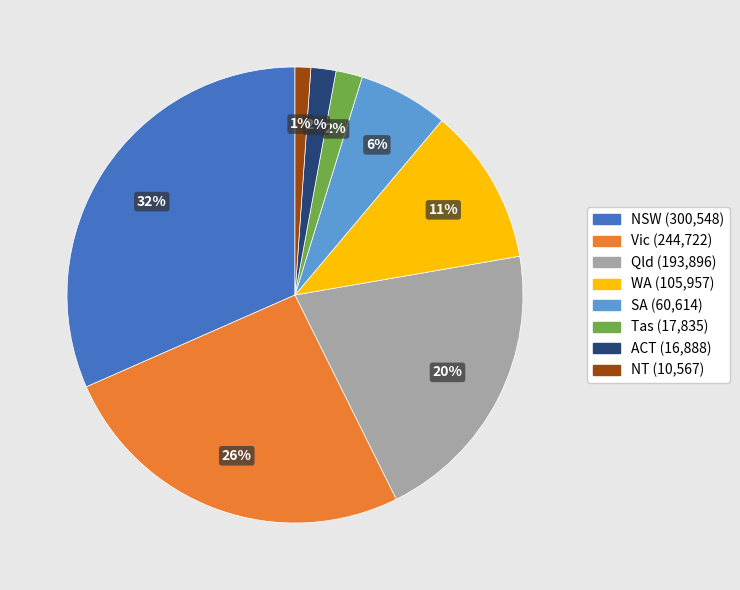

Between WA and Vic, which is larger?

Vic